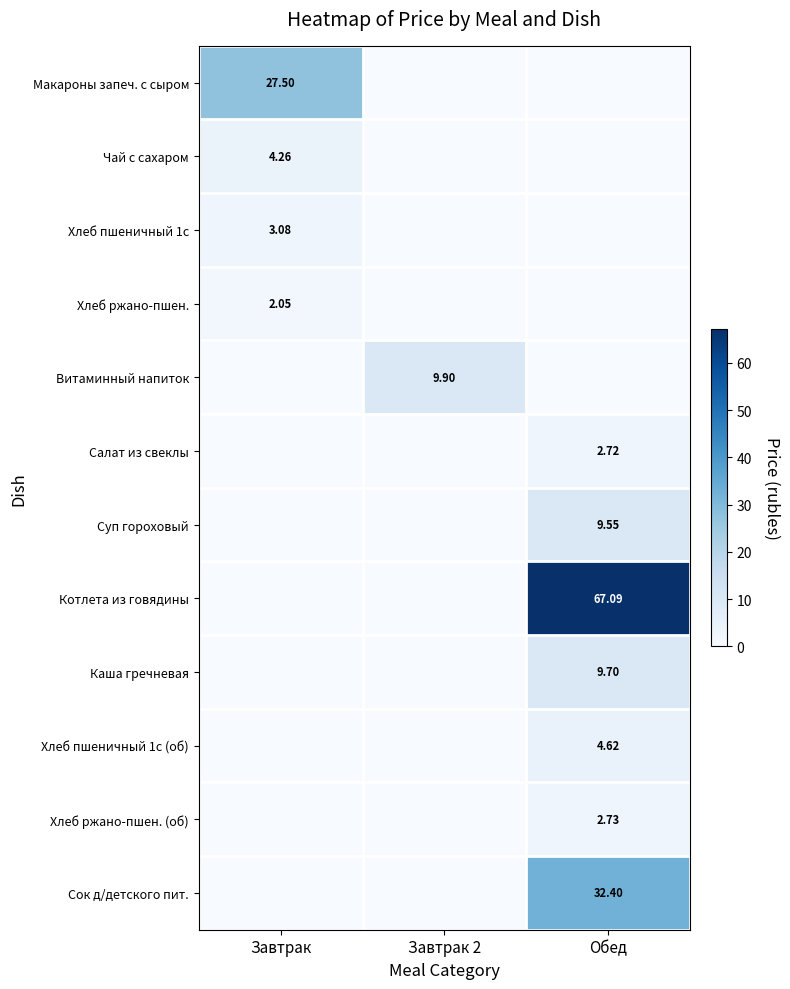

How many data points in Сок д/детского пит. are above 0?

1